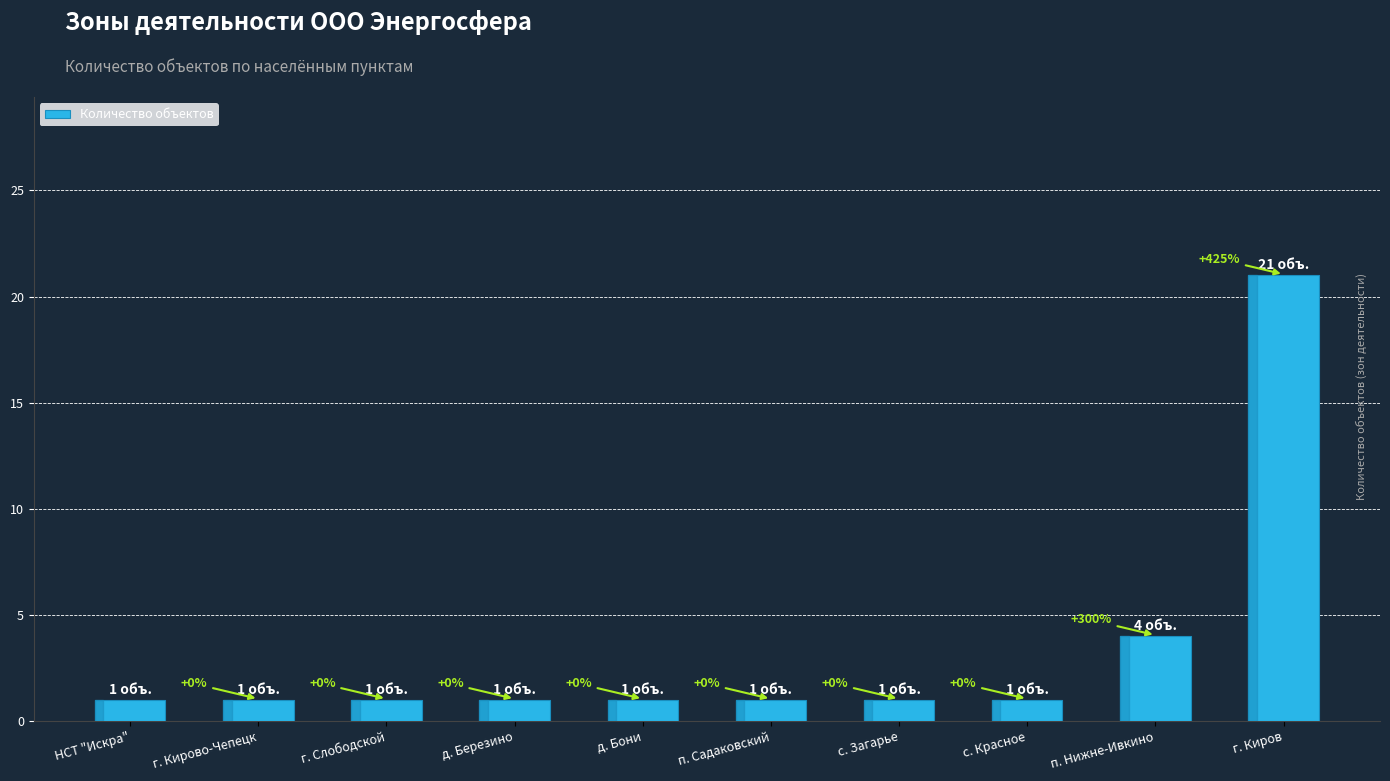

Reading left to right, list all the values displayed in this chart.

НСТ "Искра"=1	г. Кирово-Чепецк=1	г. Слободской=1	д. Березино=1	д. Бони=1	п. Садаковский=1	с. Загарье=1	с. Красное=1	п. Нижне-Ивкино=4	г. Киров=21